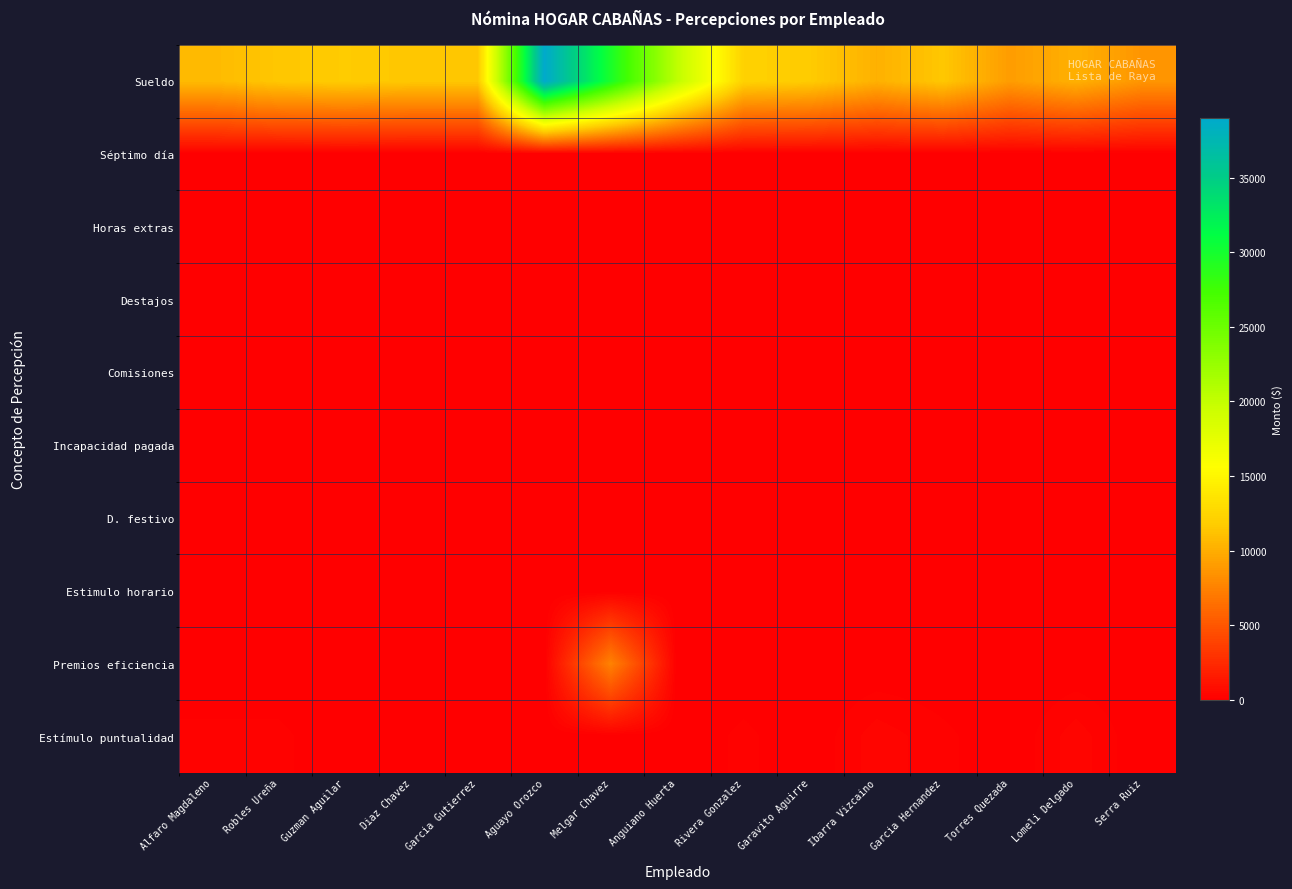

At how many categories does at least one series exceed 28035?

2